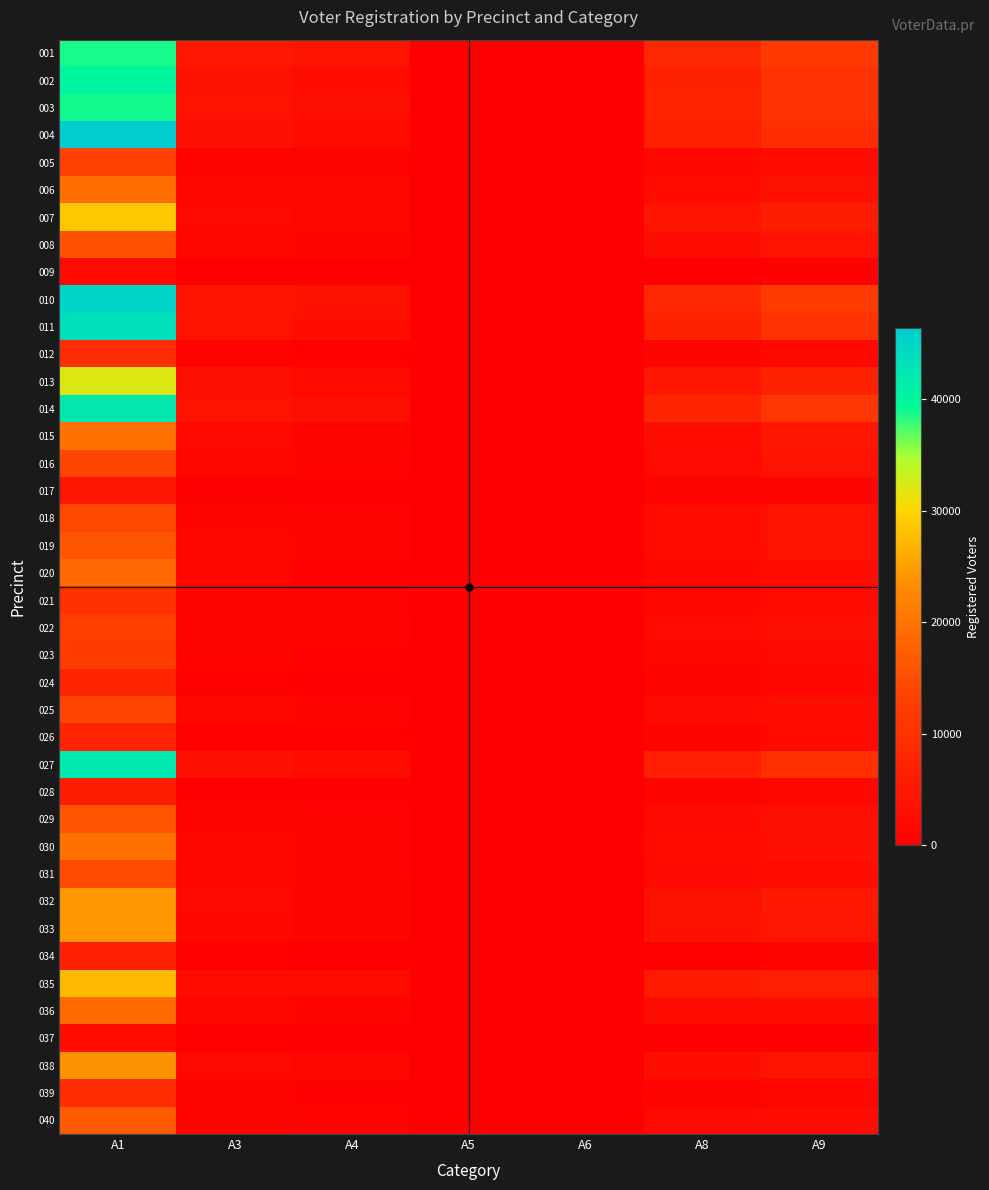

Reading left to right, list all the values displayed in this chart.

001: A1=38680	A3=4783	A4=4125	A5=3	A6=2	A8=8254	A9=11905
002: A1=40020	A3=3594	A4=2805	A5=5	A6=2	A8=6926	A9=10165
003: A1=38867	A3=3730	A4=3186	A5=2	A6=1	A8=7069	A9=10256
004: A1=46373	A3=3339	A4=2315	A5=3	A6=2	A8=6571	A9=9266
005: A1=12954	A3=962	A4=736	A5=1	A6=0	A8=1748	A9=2533
006: A1=19144	A3=1600	A4=1295	A5=0	A6=2	A8=2415	A9=3582
007: A1=28801	A3=1975	A4=1420	A5=2	A6=3	A8=4181	A9=5757
008: A1=15639	A3=1363	A4=1261	A5=2	A6=4	A8=2831	A9=4059
009: A1=1982	A3=94	A4=66	A5=0	A6=0	A8=263	A9=371
010: A1=45273	A3=3844	A4=3591	A5=3	A6=2	A8=8083	A9=12128
011: A1=43609	A3=3709	A4=2921	A5=2	A6=1	A8=6969	A9=10215
012: A1=9235	A3=781	A4=563	A5=1	A6=0	A8=1121	A9=1803
013: A1=31994	A3=3119	A4=1962	A5=1	A6=0	A8=4333	A9=7041
014: A1=42129	A3=3759	A4=3220	A5=3	A6=6	A8=7467	A9=11084
015: A1=19686	A3=1842	A4=1243	A5=2	A6=0	A8=2791	A9=4317
016: A1=14086	A3=1275	A4=1071	A5=0	A6=0	A8=2196	A9=3699
017: A1=4347	A3=362	A4=389	A5=0	A6=0	A8=655	A9=990
018: A1=14256	A3=1159	A4=964	A5=1	A6=1	A8=2383	A9=3790
019: A1=16115	A3=1385	A4=911	A5=0	A6=1	A8=2383	A9=3811
020: A1=18701	A3=1460	A4=611	A5=1	A6=0	A8=1670	A9=2739
021: A1=10037	A3=875	A4=692	A5=0	A6=0	A8=1587	A9=2419
022: A1=12542	A3=1117	A4=1057	A5=0	A6=0	A8=2155	A9=3154
023: A1=12047	A3=954	A4=547	A5=0	A6=0	A8=1385	A9=1933
024: A1=7326	A3=551	A4=372	A5=0	A6=0	A8=780	A9=1363
025: A1=13692	A3=1291	A4=941	A5=0	A6=0	A8=1867	A9=2972
026: A1=7137	A3=616	A4=521	A5=0	A6=0	A8=1260	A9=1827
027: A1=41954	A3=3285	A4=2792	A5=2	A6=4	A8=6255	A9=9668
028: A1=5817	A3=415	A4=305	A5=0	A6=0	A8=721	A9=1279
029: A1=16045	A3=1253	A4=937	A5=0	A6=0	A8=2032	A9=3158
030: A1=19803	A3=1567	A4=937	A5=1	A6=0	A8=2305	A9=3417
031: A1=14630	A3=1288	A4=1045	A5=1	A6=0	A8=1917	A9=2906
032: A1=24267	A3=1814	A4=1239	A5=0	A6=0	A8=3597	A9=5093
033: A1=24264	A3=1791	A4=1160	A5=0	A6=0	A8=3476	A9=4689
034: A1=6520	A3=493	A4=203	A5=0	A6=0	A8=604	A9=777
035: A1=27526	A3=2505	A4=2533	A5=7	A6=1	A8=5327	A9=6290
036: A1=18814	A3=1542	A4=1036	A5=1	A6=0	A8=2460	A9=2937
037: A1=2853	A3=240	A4=118	A5=0	A6=0	A8=280	A9=406
038: A1=23796	A3=1928	A4=1283	A5=1	A6=0	A8=2975	A9=3707
039: A1=8697	A3=660	A4=426	A5=2	A6=0	A8=1060	A9=1560
040: A1=16689	A3=1228	A4=666	A5=0	A6=0	A8=1922	A9=2577